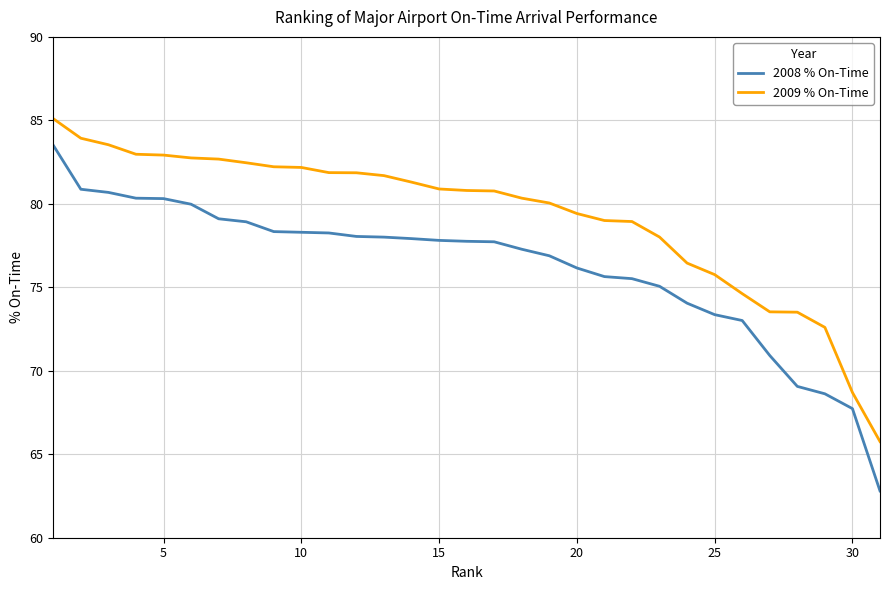

Which series has the largest range (max minus min)?

2008 % On-Time